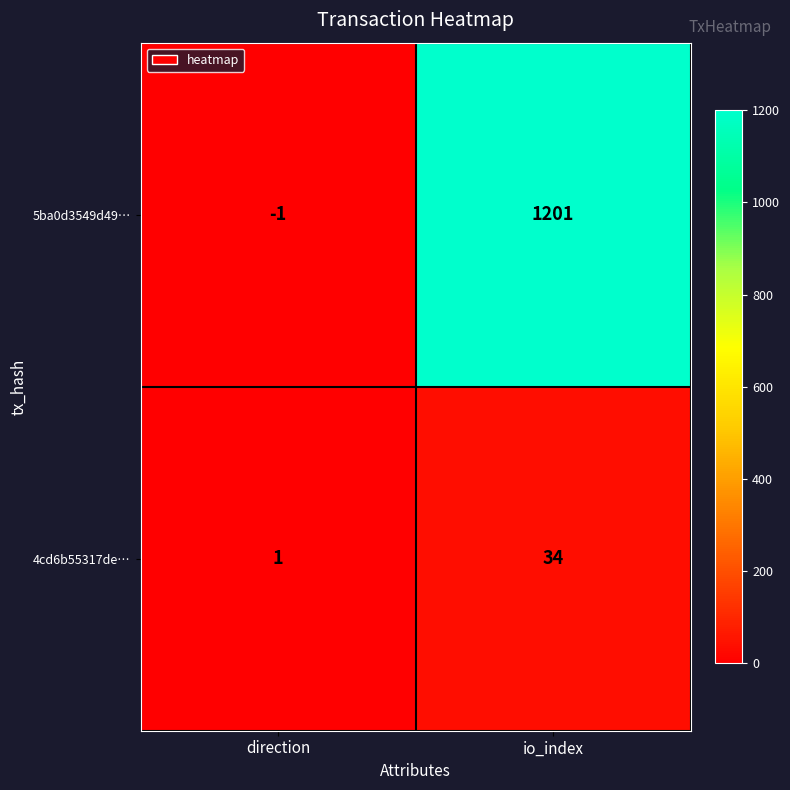

Count the number of data series in this chart.

2